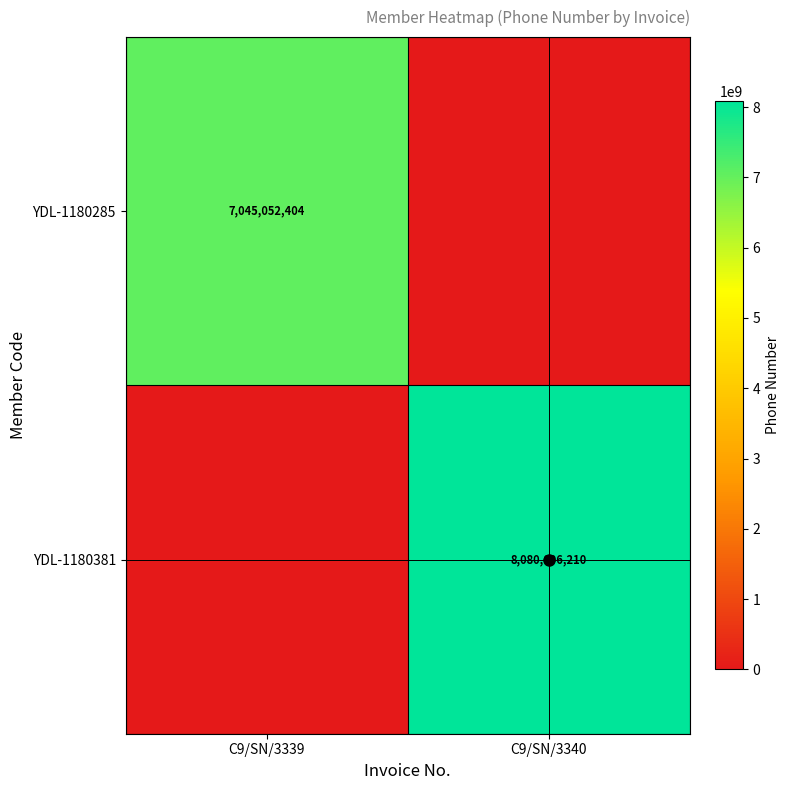

Rank the categories by YDL-1180285 value from lowest to highest.

C9/SN/3340, C9/SN/3339